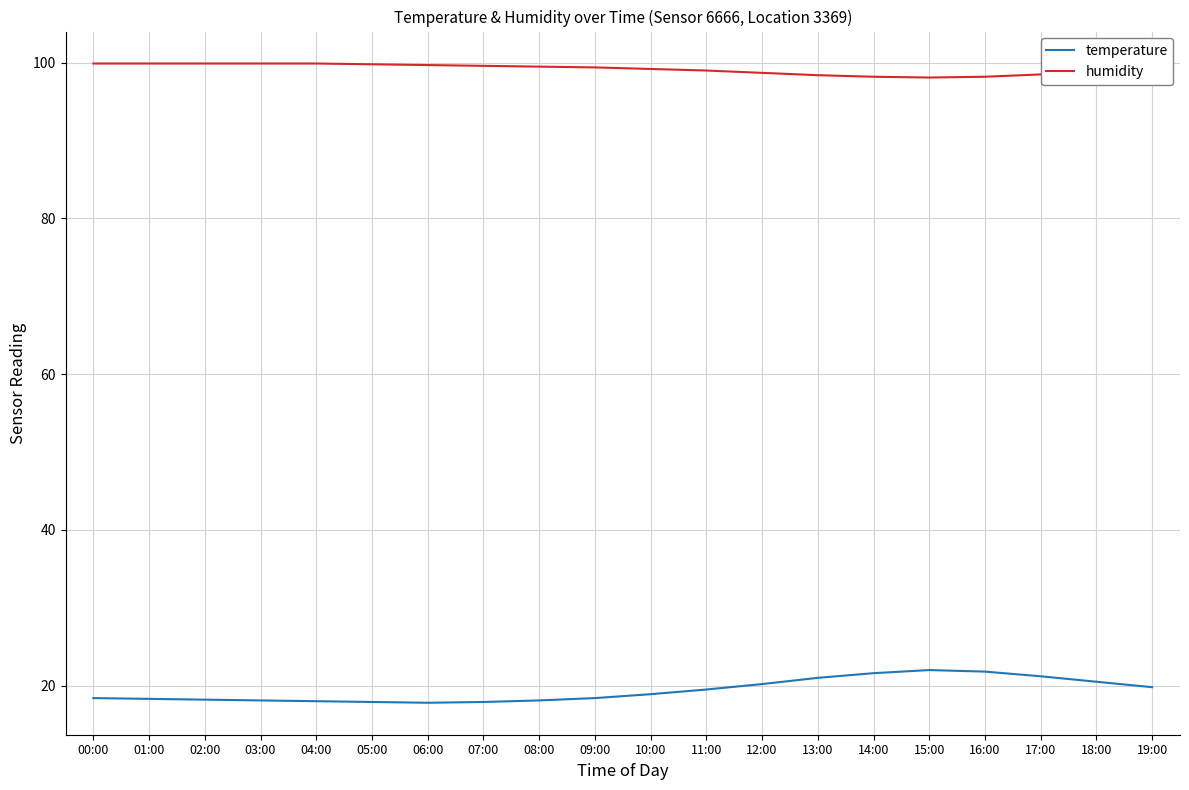

Which series has the largest total across all categories?

humidity